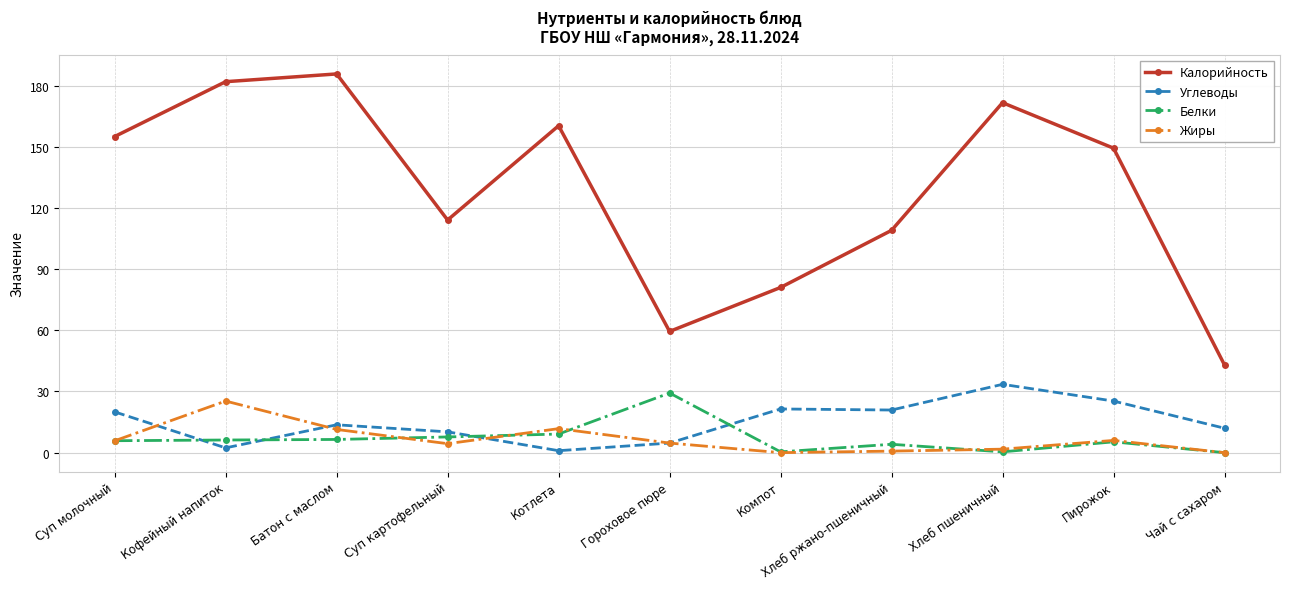

At which category does the chart reach its peak across all series?

Батон с маслом